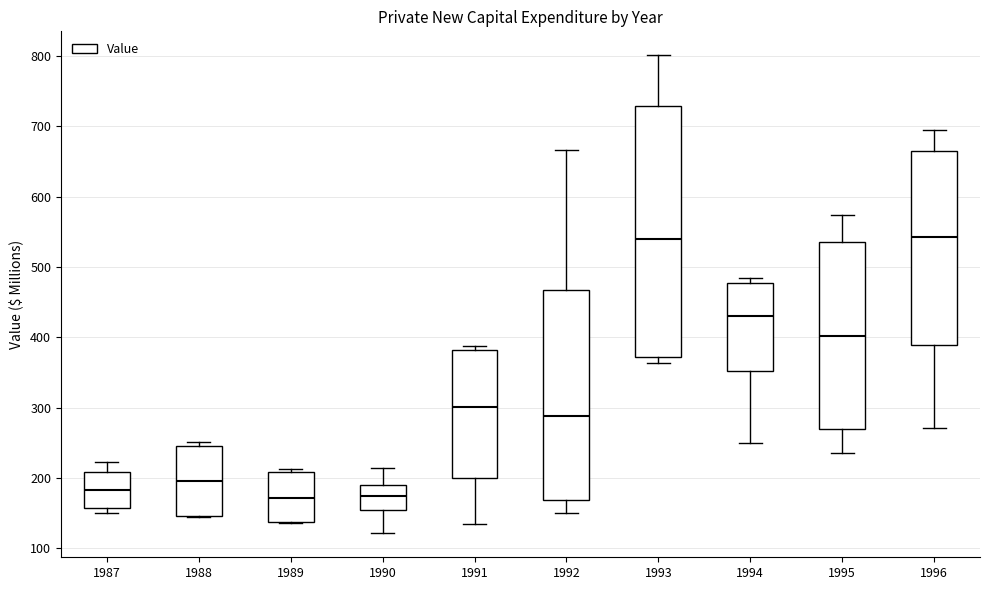

Comparing the boxes themselves (not the whiskers), which one is the tallest?

1993